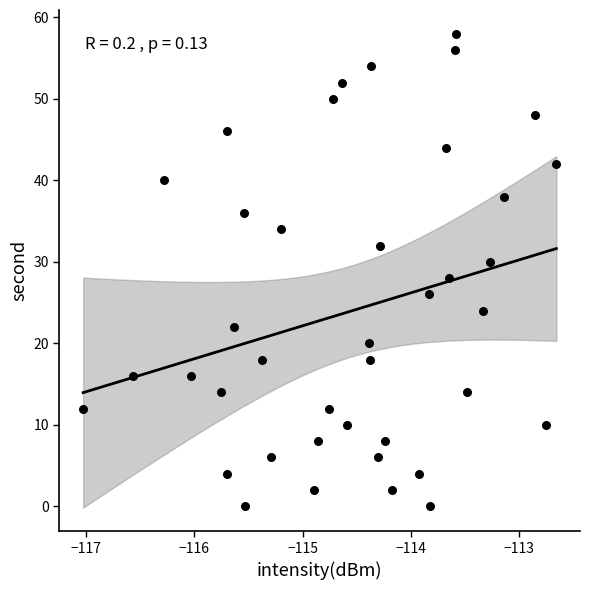

What is the range of Y values (max minus min)?

58